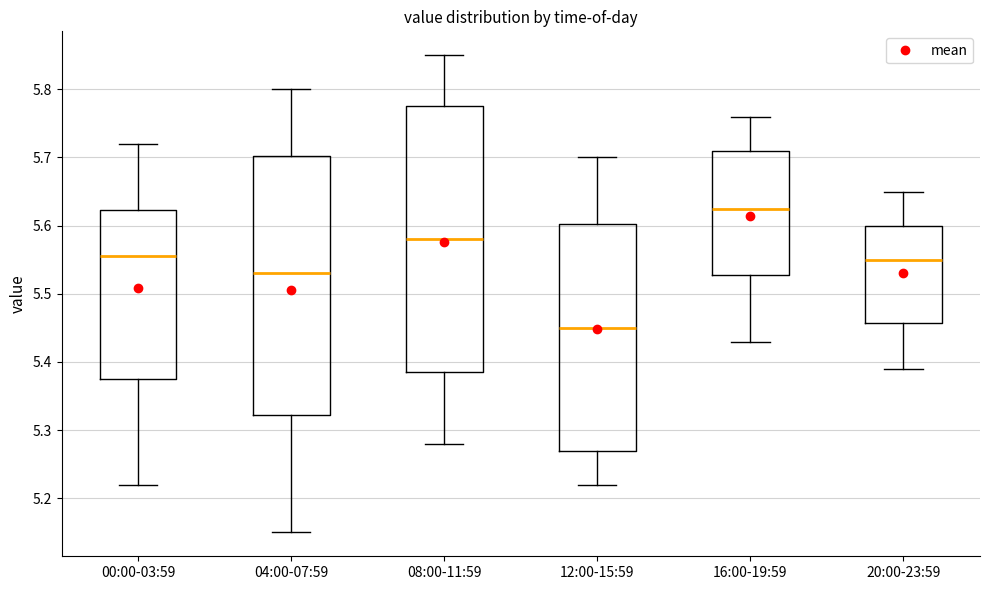

Reading left to right, read every box against the y-axis: the position of its median line, the range the box covers, and the ends of its whiskers. The values are not printed on the chart, so give them approximately, as read against the axis.

00:00-03:59: median 5.56, box 5.38 to 5.62, whiskers 5.22 to 5.72
04:00-07:59: median 5.53, box 5.32 to 5.70, whiskers 5.15 to 5.80
08:00-11:59: median 5.58, box 5.39 to 5.78, whiskers 5.28 to 5.85
12:00-15:59: median 5.45, box 5.27 to 5.60, whiskers 5.22 to 5.70
16:00-19:59: median 5.63, box 5.53 to 5.71, whiskers 5.43 to 5.76
20:00-23:59: median 5.55, box 5.46 to 5.60, whiskers 5.39 to 5.65